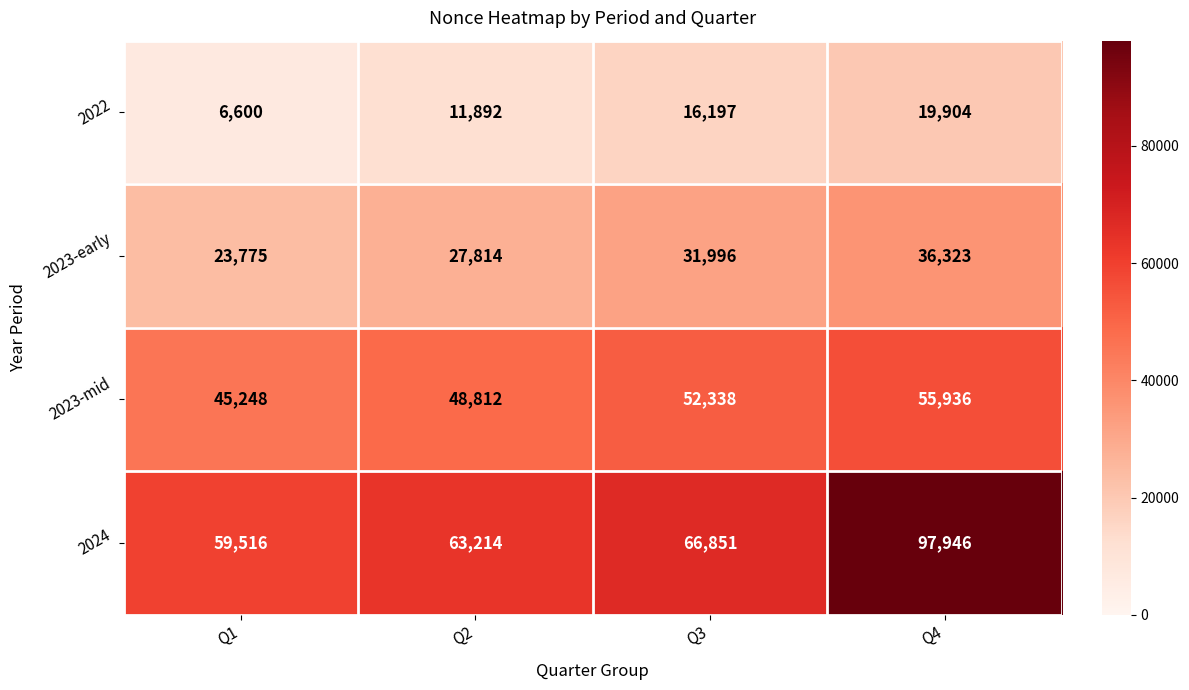

True or false: 2023-early has a value of 8259 at Q4.

False